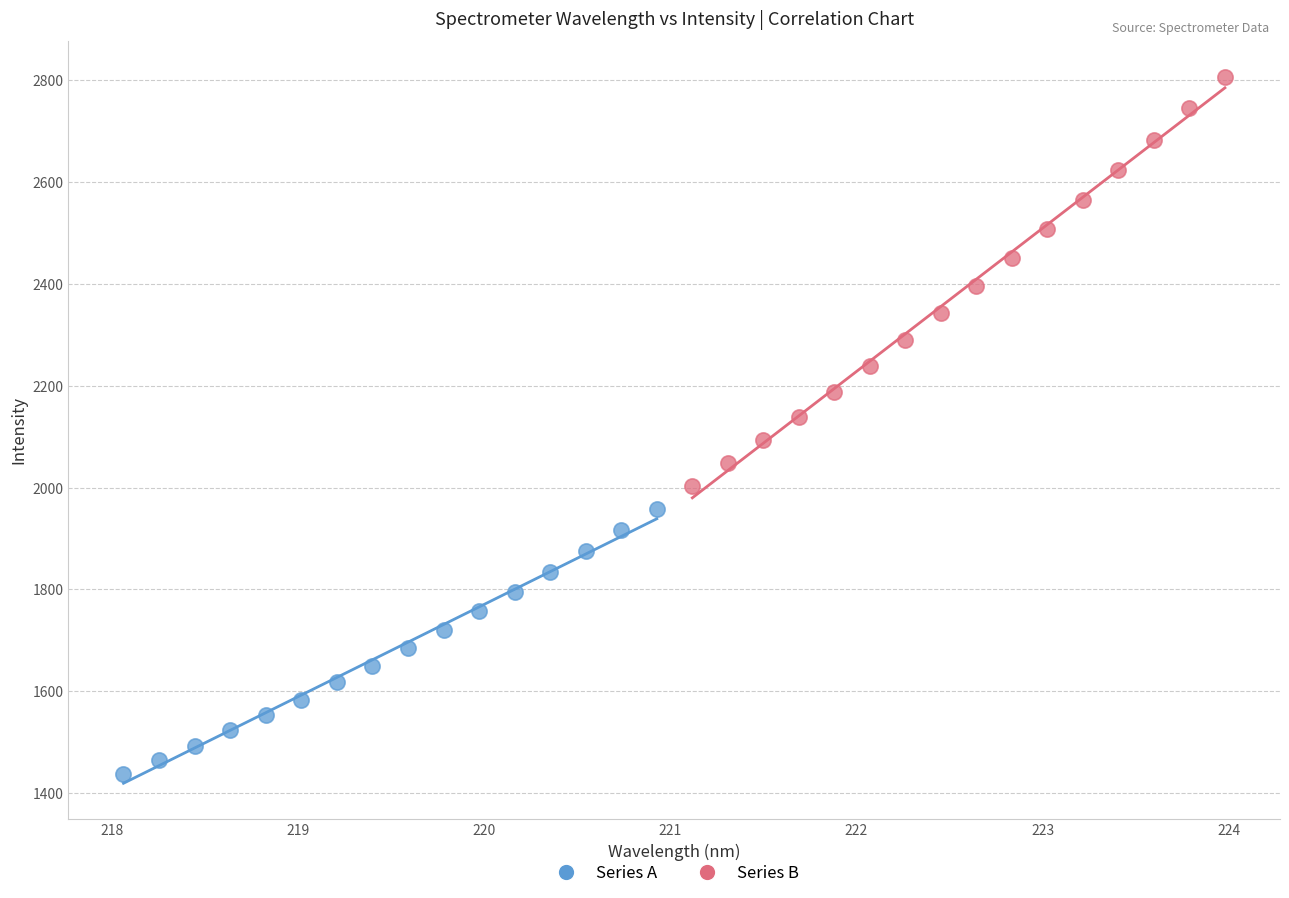

What are all the series names shown in the legend?

Series A, Series B